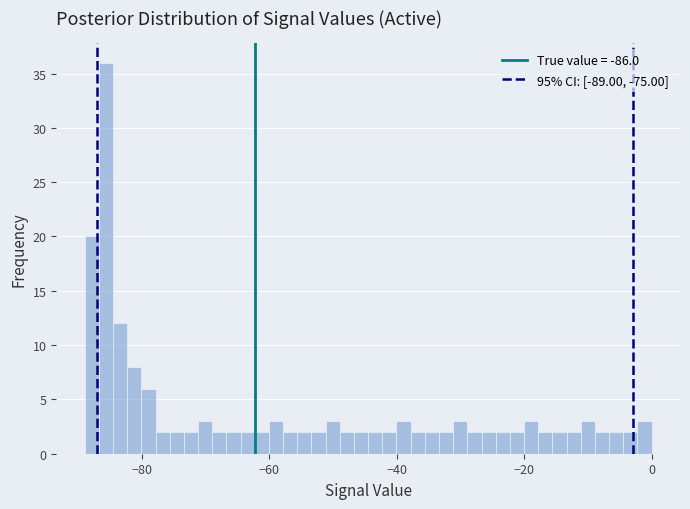

Around what value on the x-axis is the tallest bar? Give the approximate position of its centre, as read against the axis.

-86